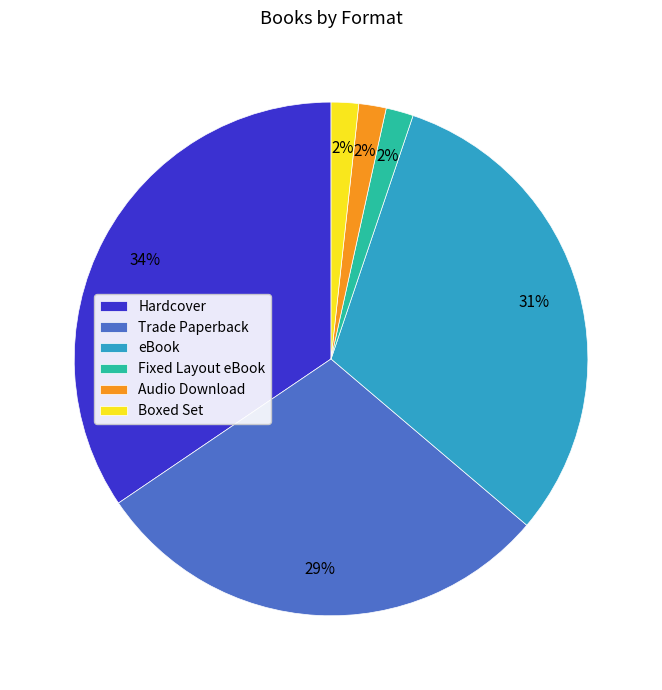

How many slices are in this pie chart?

6